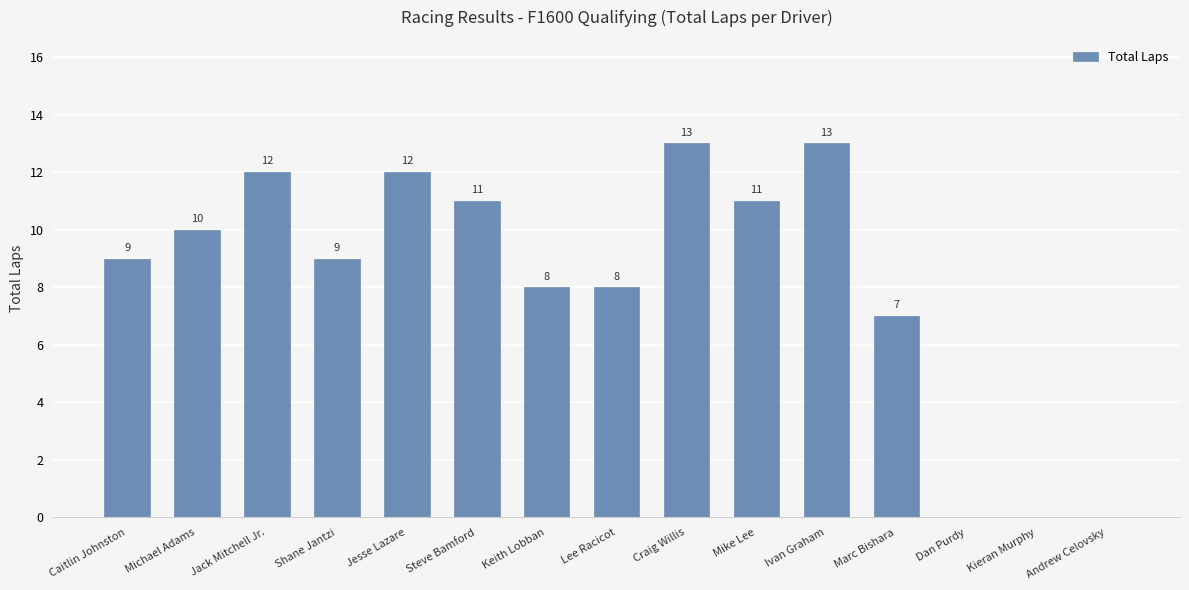

What is the sum of all values?

123